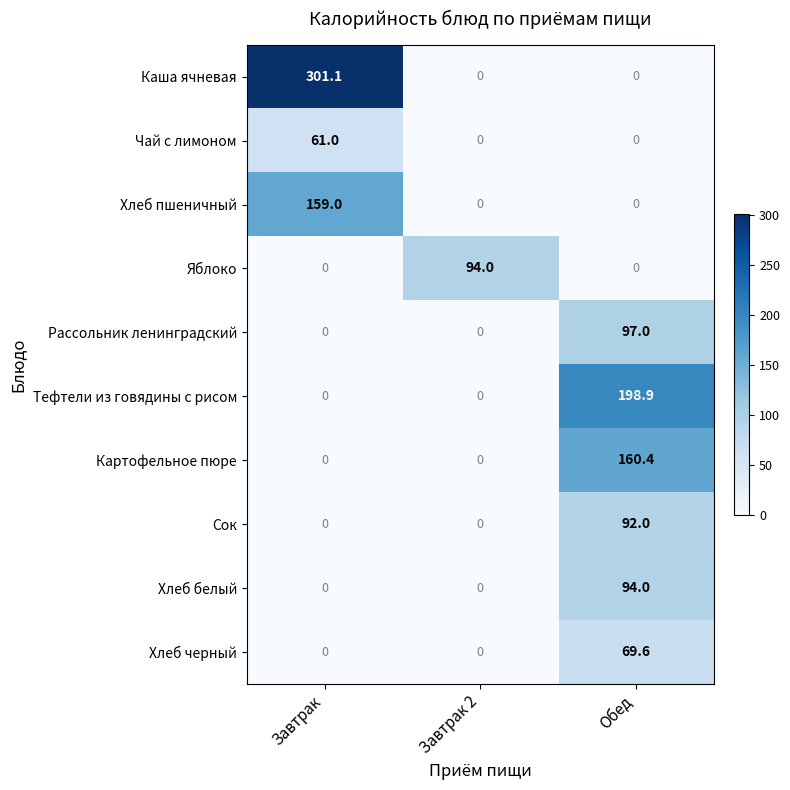

Between Завтрак and Завтрак 2, which series saw the biggest shift?

Каша ячневая